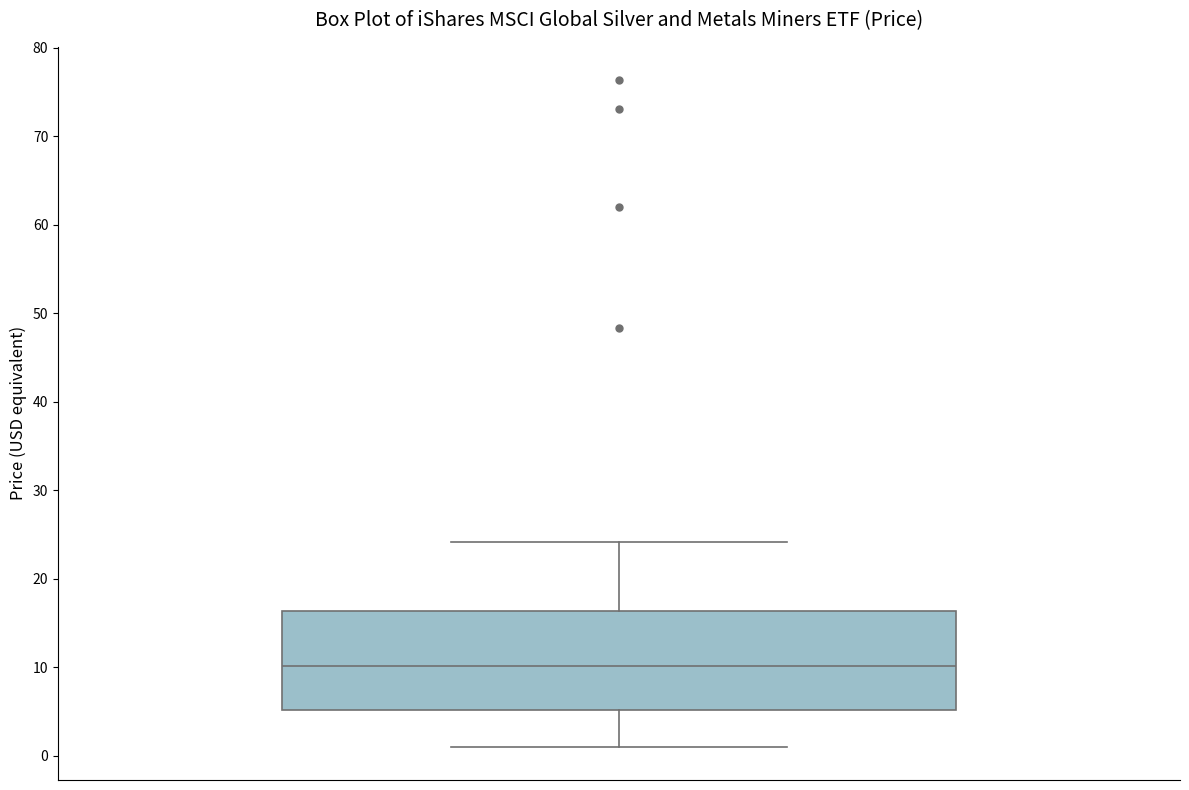

Where is the lower edge of the box on the y-axis? The values are not printed on the chart, so give them approximately, as read against the axis.

5